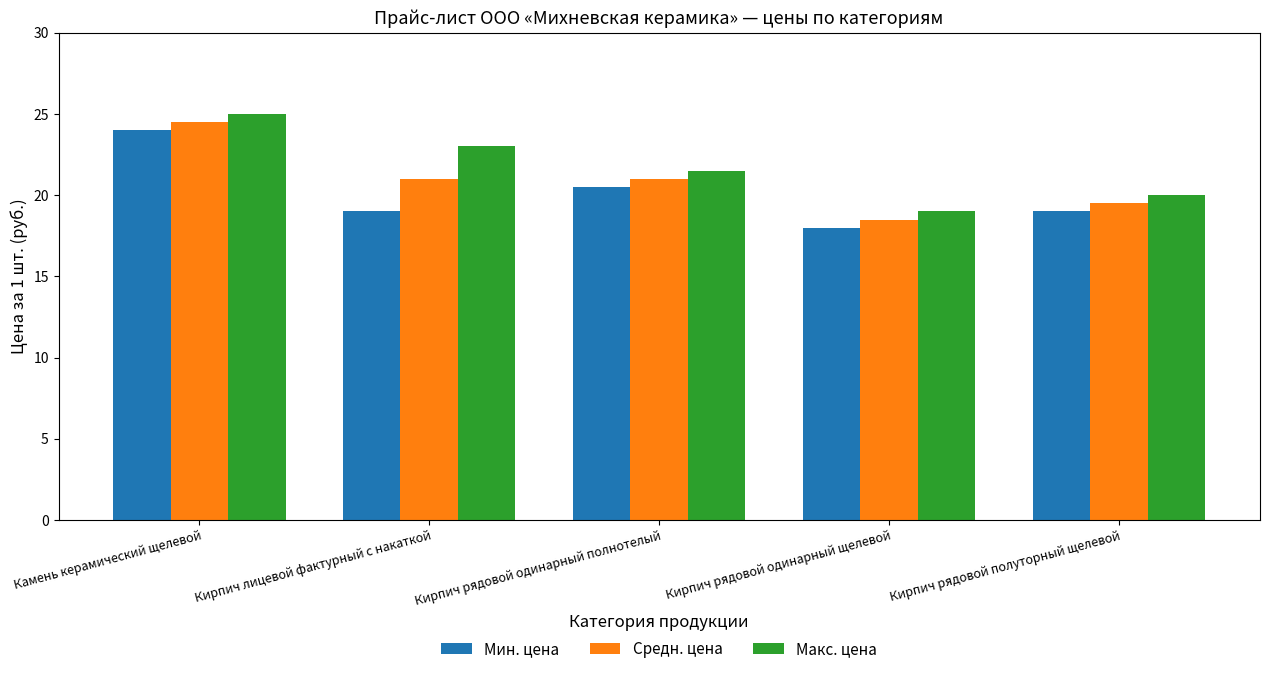

True or false: Средн. цена has a value of 21.0 at Кирпич лицевой фактурный с накаткой.

True